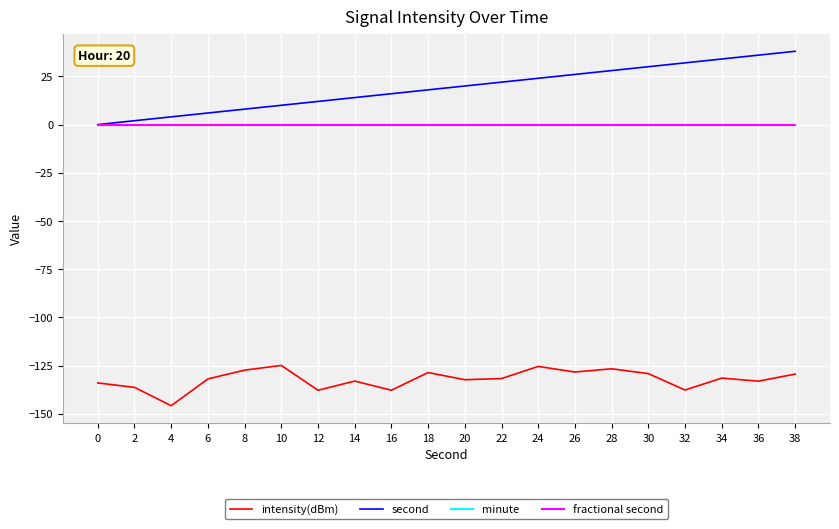

Reading left to right, list all the values displayed in this chart.

intensity(dBm): 0=-134.0	2=-136.3	4=-145.8	6=-131.9	8=-127.3	10=-124.9	12=-137.7	14=-133.0	16=-137.7	18=-128.6	20=-132.3	22=-131.7	24=-125.4	26=-128.3	28=-126.6	30=-129.1	32=-137.6	34=-131.4	36=-133.0	38=-129.4
second: 0=0.0	2=2.0	4=4.0	6=6.0	8=8.0	10=10.0	12=12.0	14=14.0	16=16.0	18=18.0	20=20.0	22=22.0	24=24.0	26=26.0	28=28.0	30=30.0	32=32.0	34=34.0	36=36.0	38=38.0
minute: 0=0.0	2=0.0	4=0.0	6=0.0	8=0.0	10=0.0	12=0.0	14=0.0	16=0.0	18=0.0	20=0.0	22=0.0	24=0.0	26=0.0	28=0.0	30=0.0	32=0.0	34=0.0	36=0.0	38=0.0
fractional second: 0=0.0	2=0.0	4=0.0	6=0.0	8=0.0	10=0.0	12=0.0	14=0.0	16=0.0	18=0.0	20=0.0	22=0.0	24=0.0	26=0.0	28=0.0	30=0.0	32=0.0	34=0.0	36=0.0	38=0.0